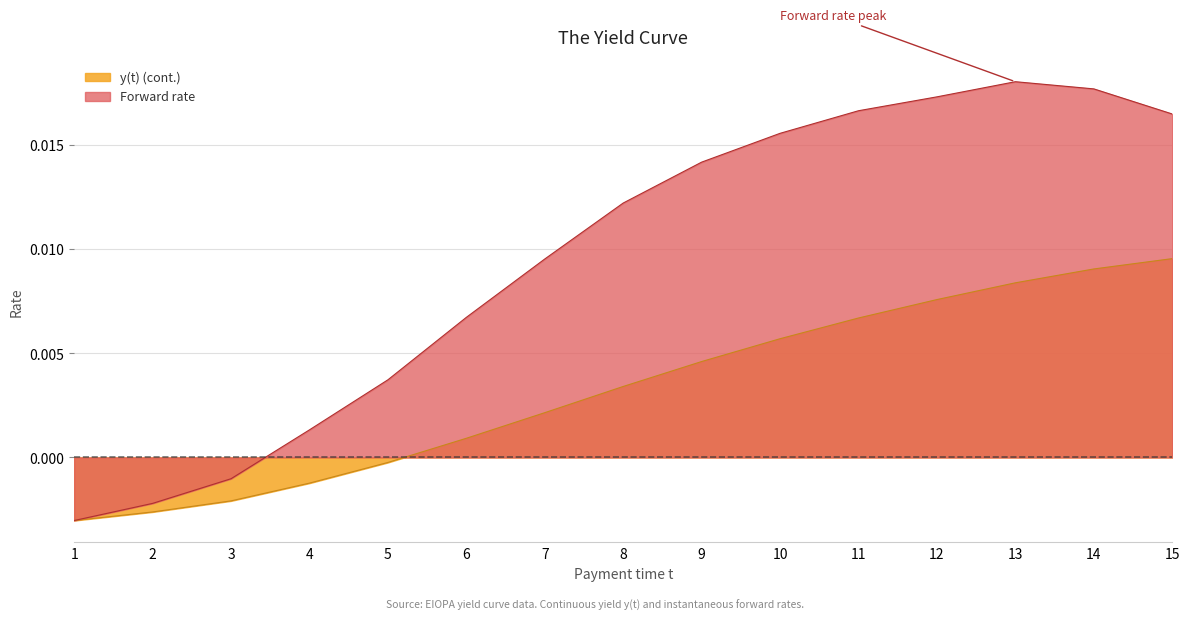

True or false: Forward rate and y(t) (cont.) cross at least once.

False